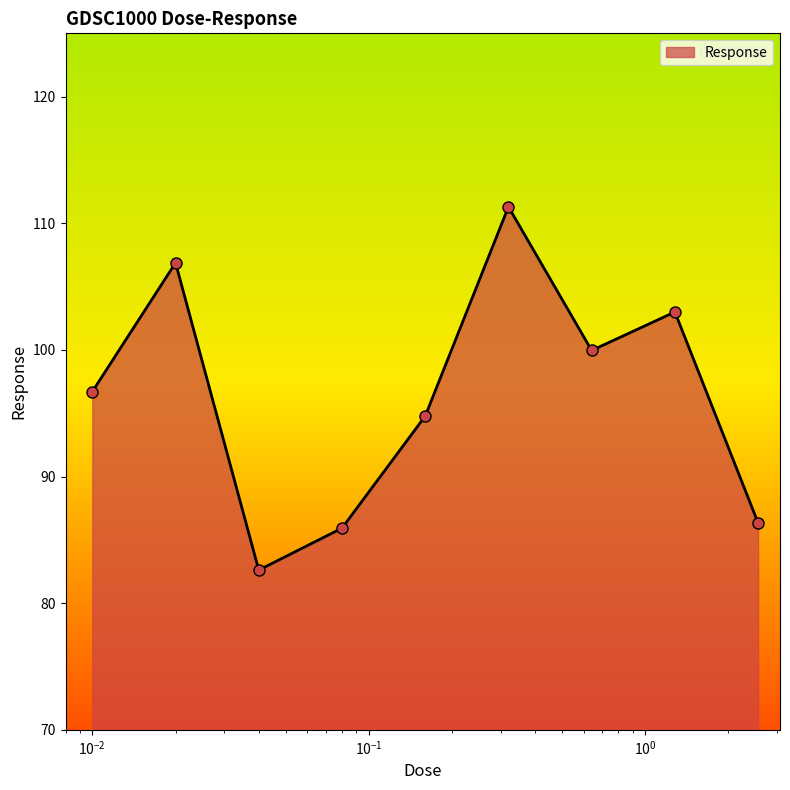

True or false: the data has more than 1 interior local peaks.

True